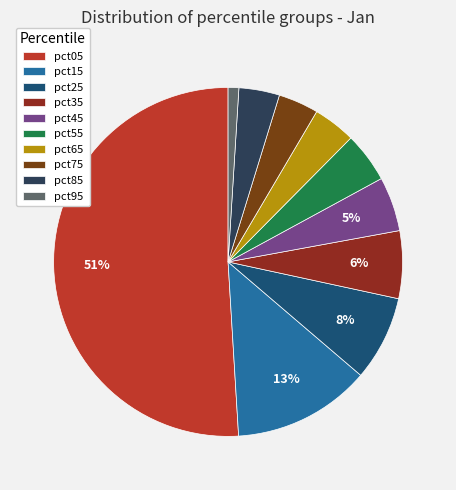

Rank the categories by value from lowest to highest.

pct95, pct75, pct85, pct65, pct55, pct45, pct35, pct25, pct15, pct05